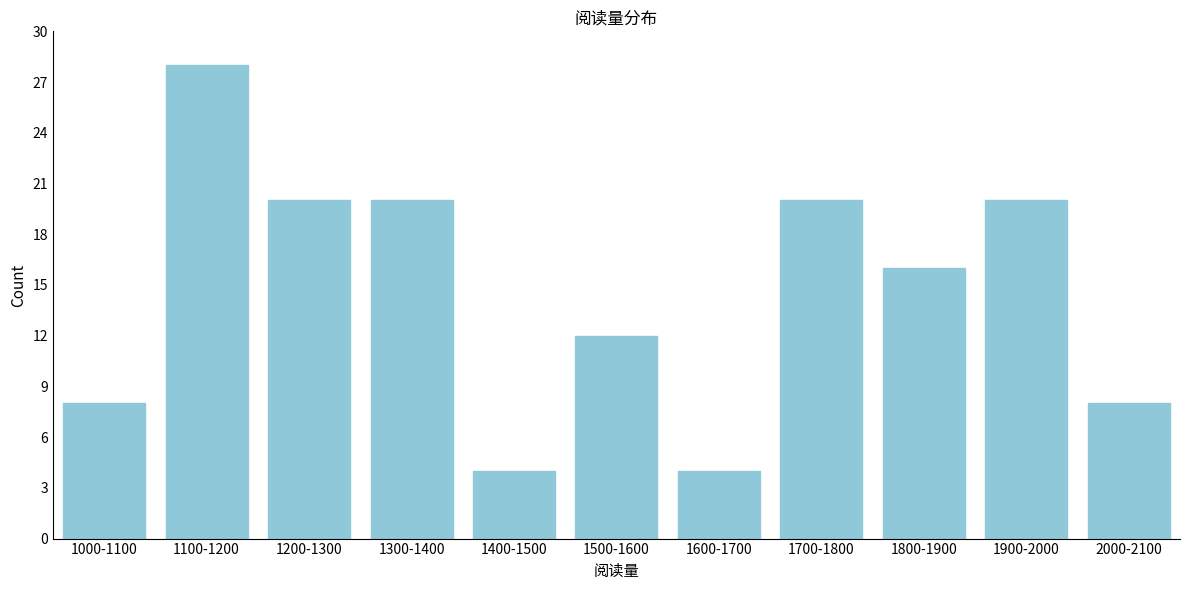

Reading right to left, transcribe all the data shown in this chart.

2000-2100=8	1900-2000=20	1800-1900=16	1700-1800=20	1600-1700=4	1500-1600=12	1400-1500=4	1300-1400=20	1200-1300=20	1100-1200=28	1000-1100=8